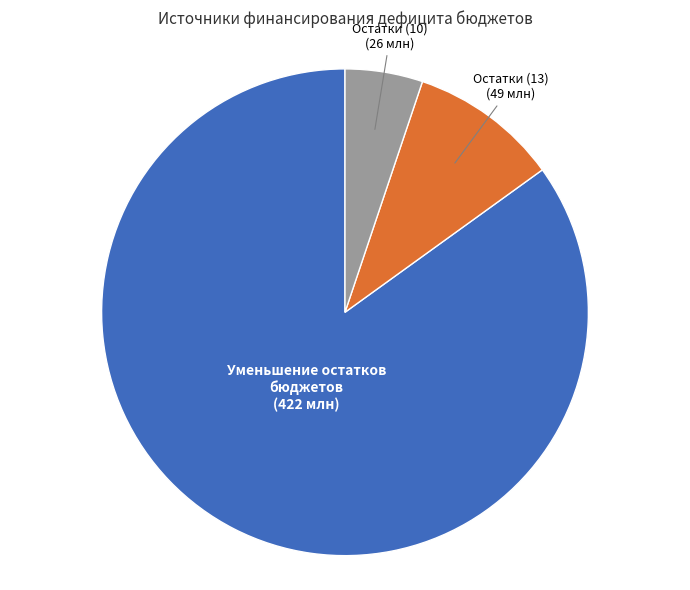

The Уменьшение остатков бюджетов (422 млн) slice represents 85% of the pie. True or false?

True